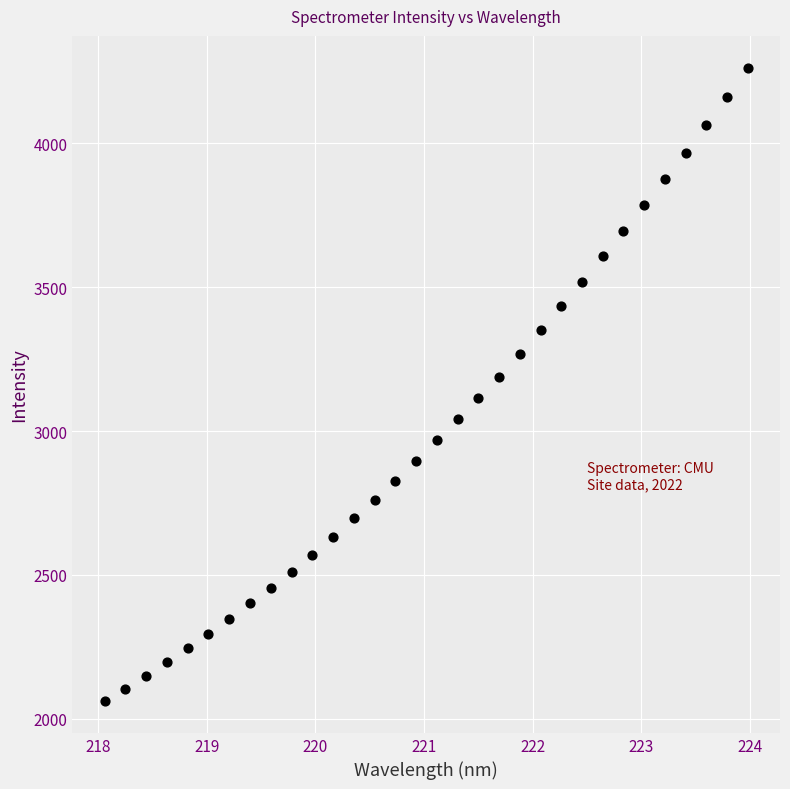

What is the range of Y values (max minus min)?

2201.0